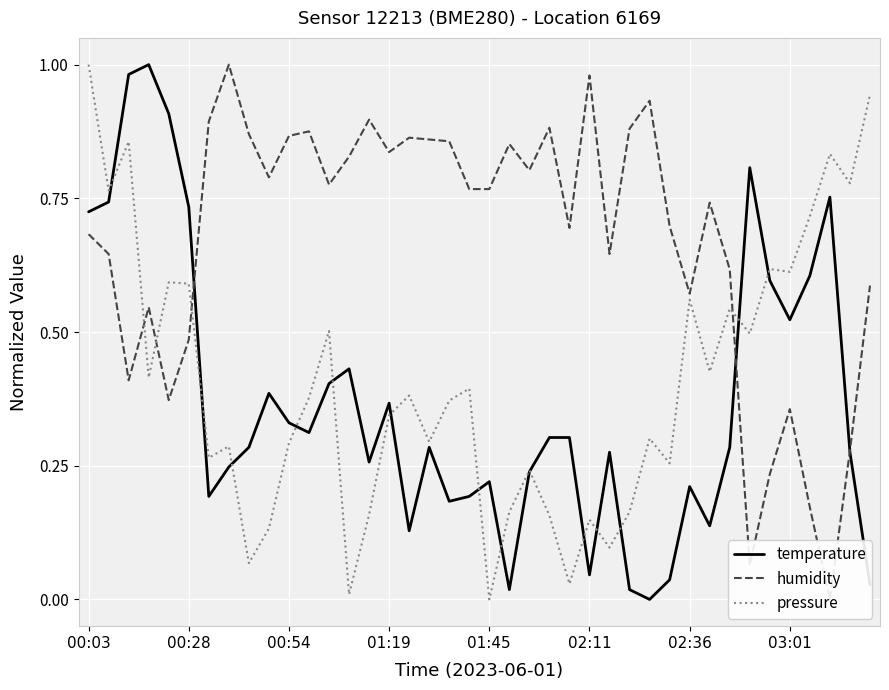

The temperature series shows 0.2 at 01:19. True or false?

False